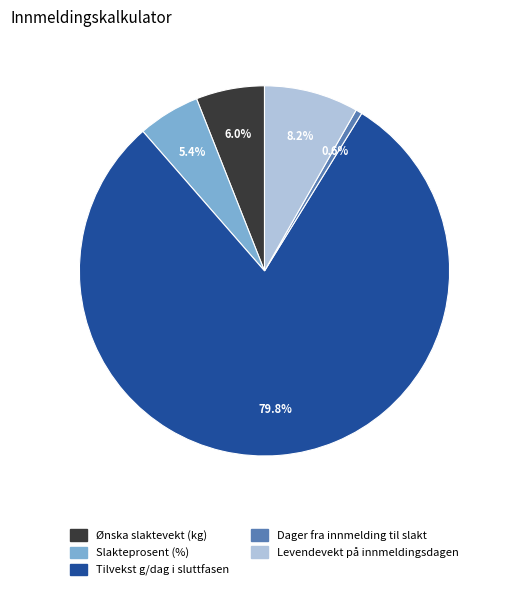

Which slice is the largest?

Tilvekst g/dag i sluttfasen